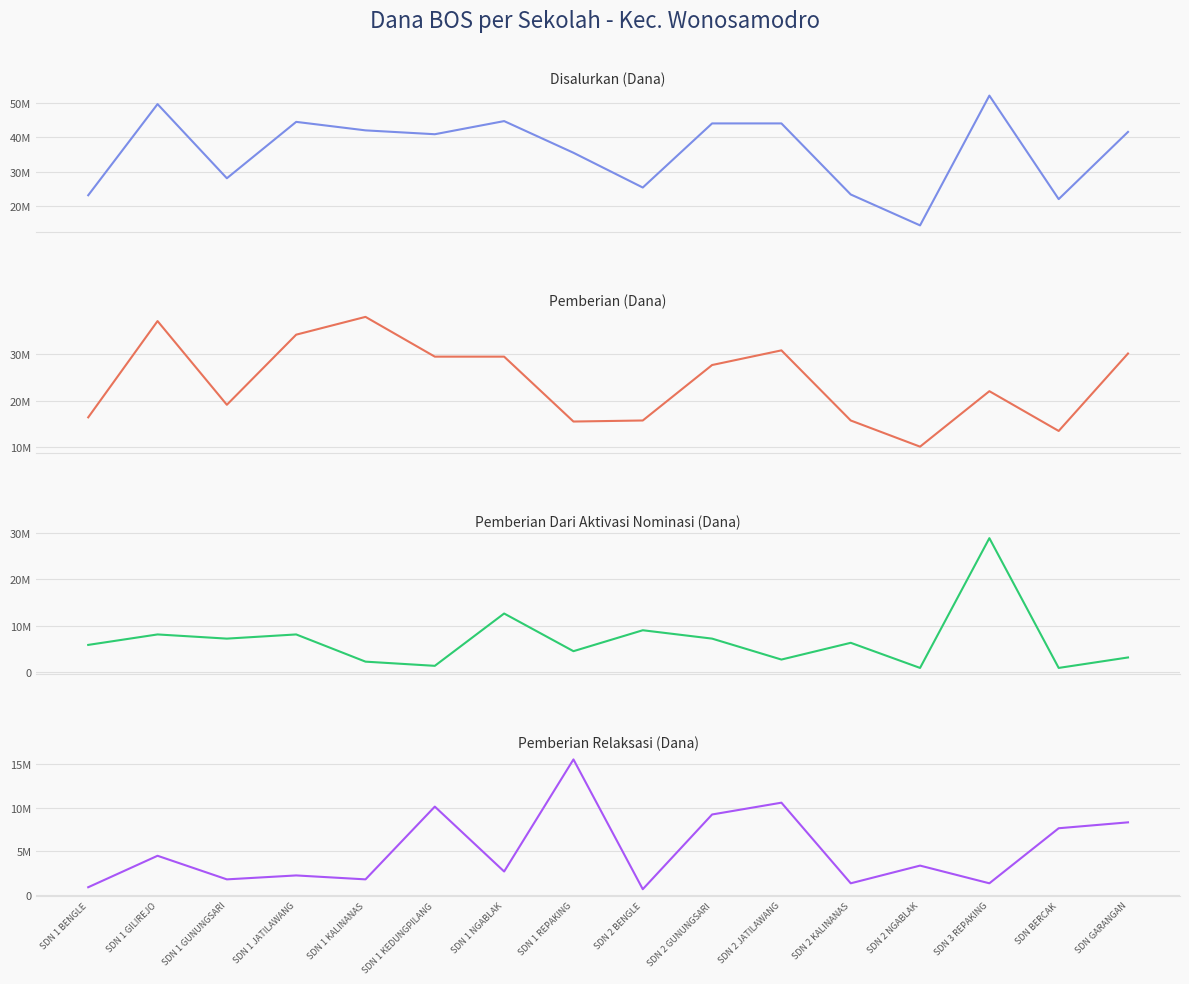

The value of Disalurkan (Dana) at SDN GARANGAN is 23245088. True or false?

False